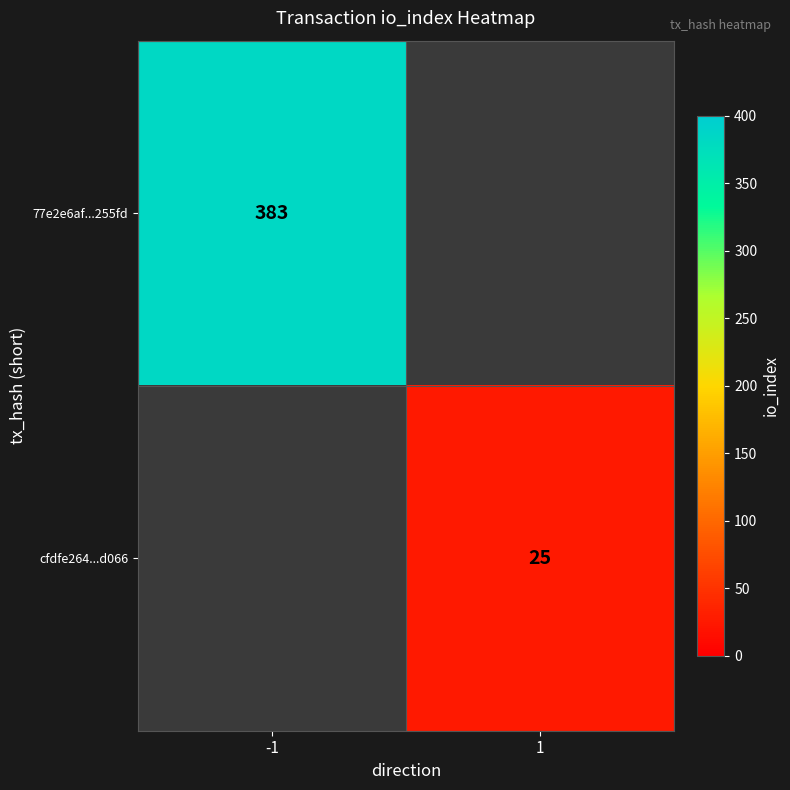

True or false: 77e2e6af...255fd has a value of 383 at -1.

True